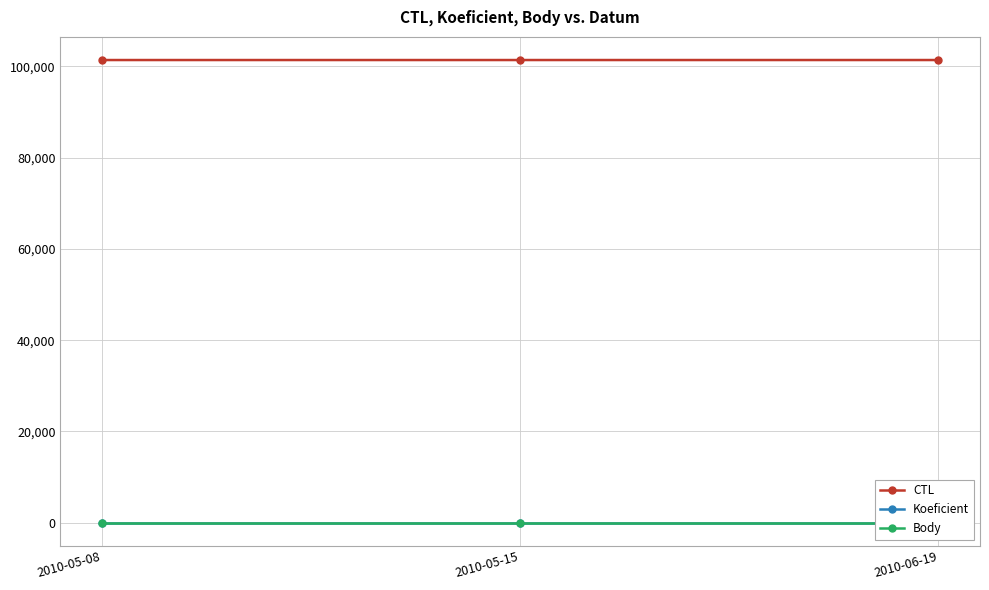

Which has a higher value, 2010-05-08 or 2010-06-19?

2010-06-19